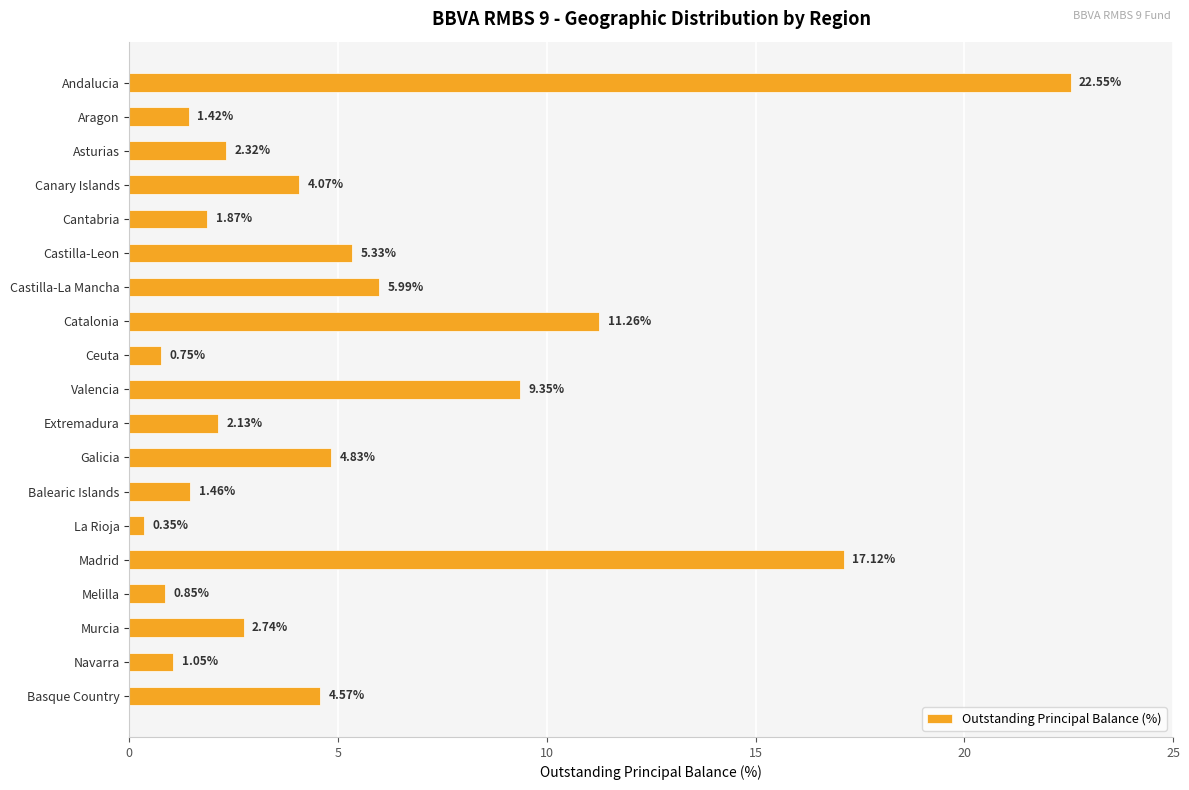

What is the sum of the values at Balearic Islands and Basque Country?

6.0